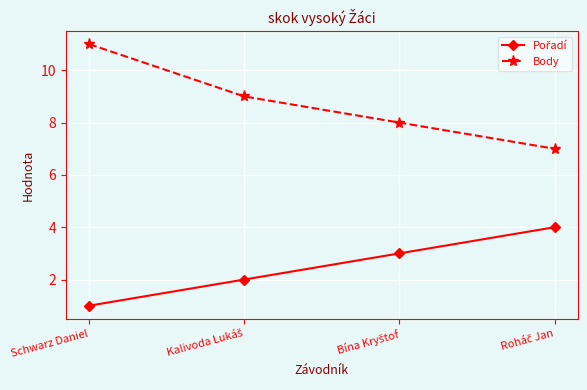

At which label does Body reach its peak?

Schwarz Daniel